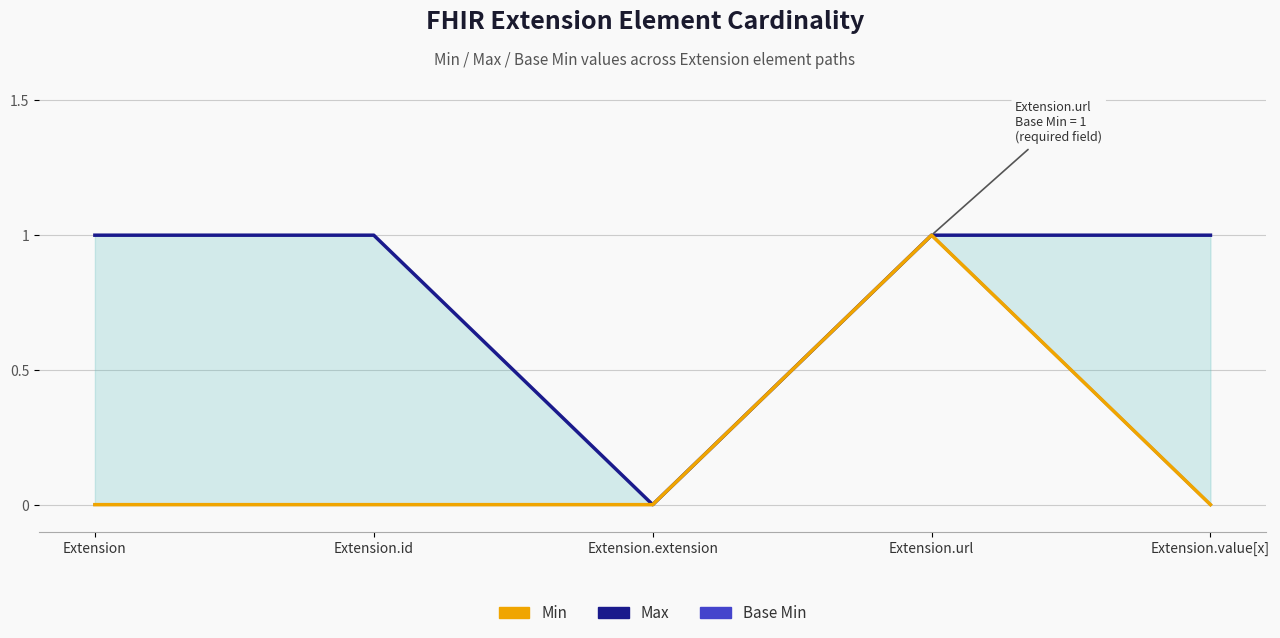

What is the total value across all series at Extension?

1